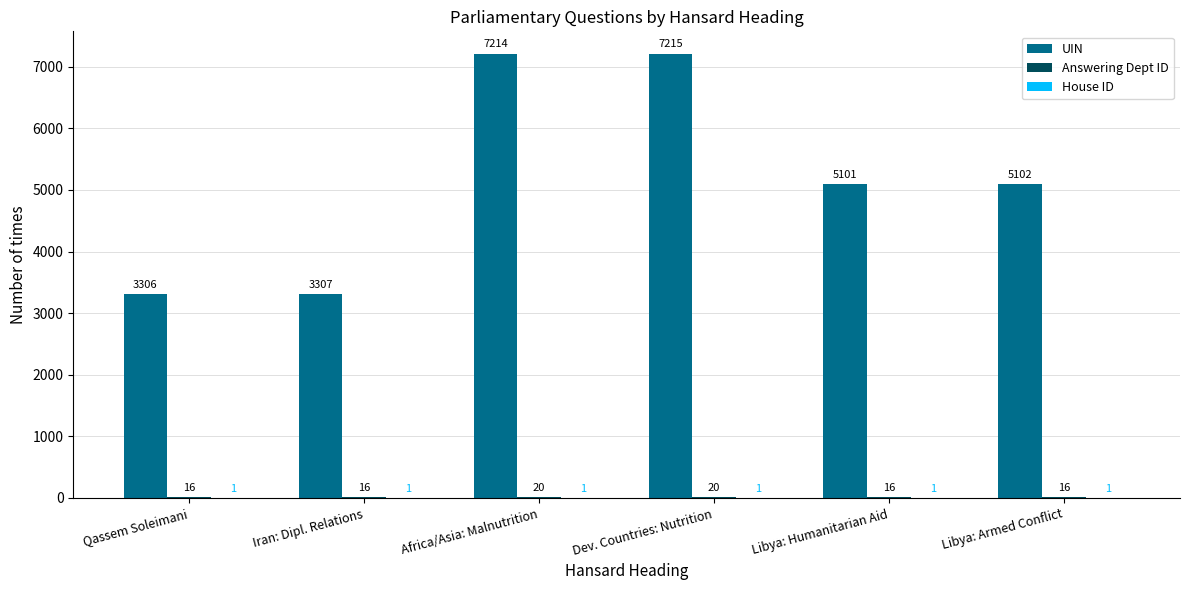

At which category is the sum across all series the highest?

Dev. Countries: Nutrition